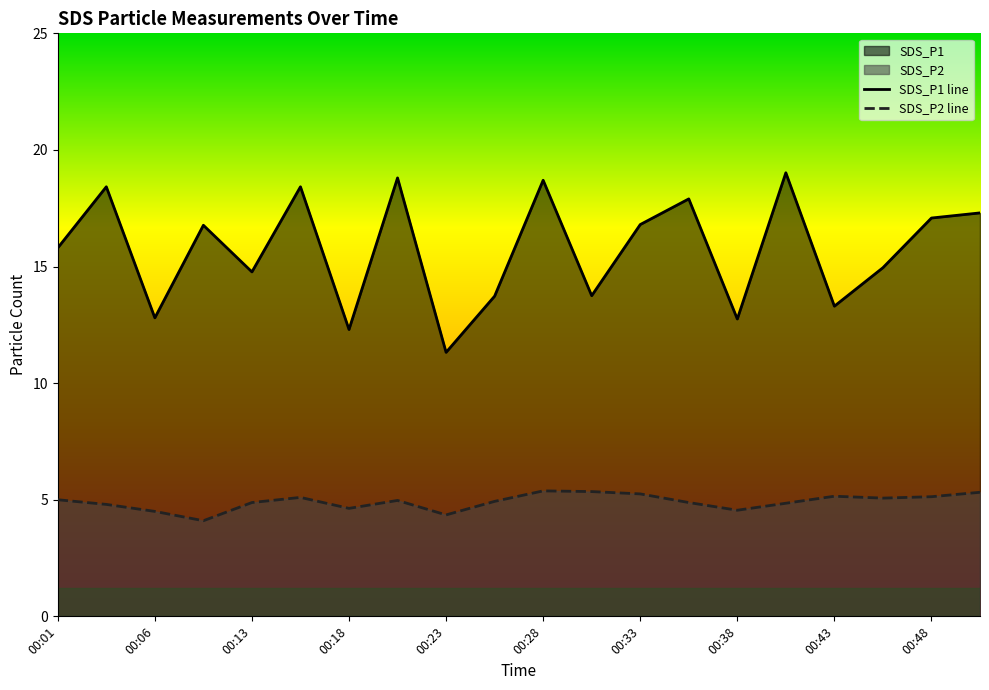

What is the minimum value for SDS_P1?

11.3